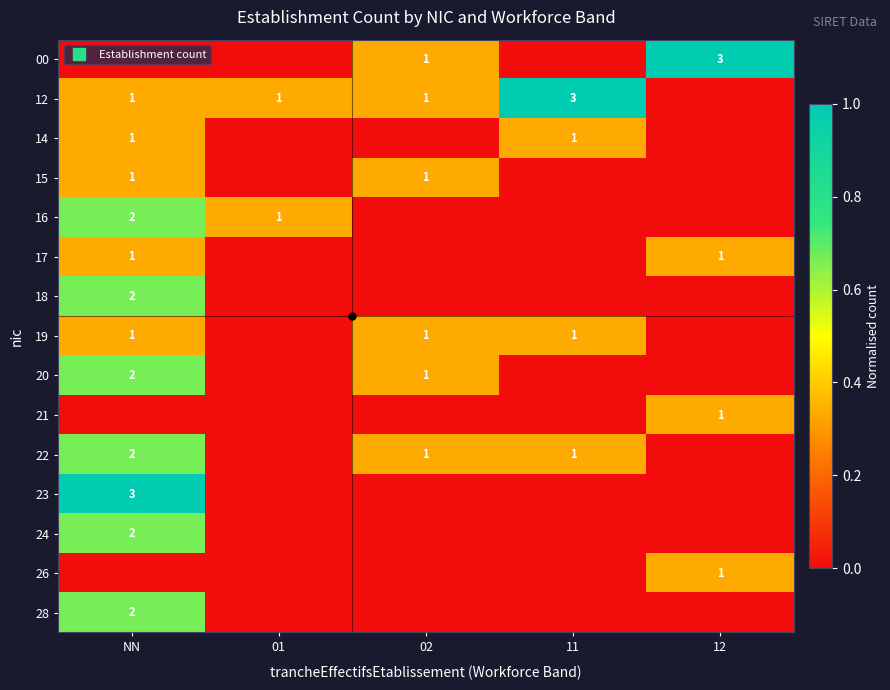

Which series has the largest total across all categories?

12